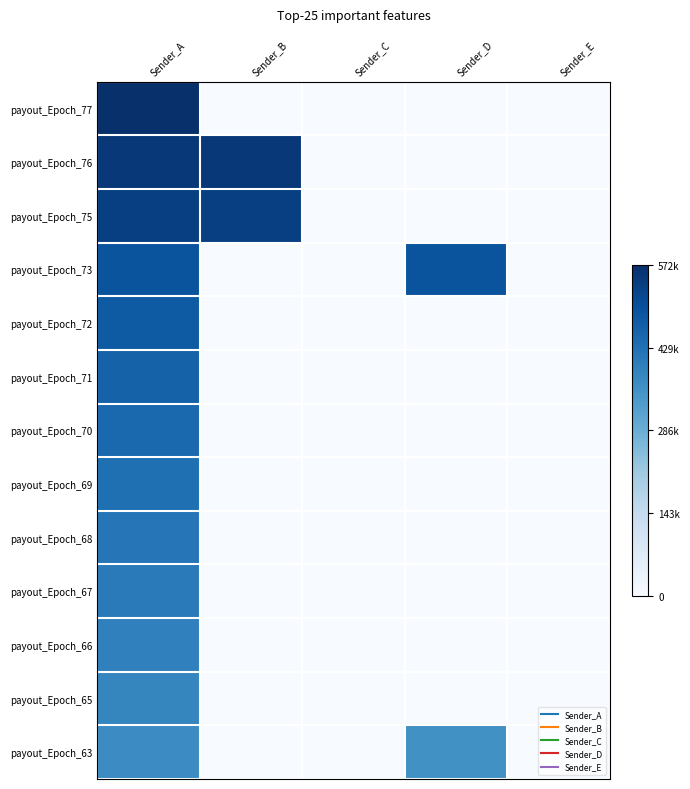

How many distinct data groups are displayed?

13